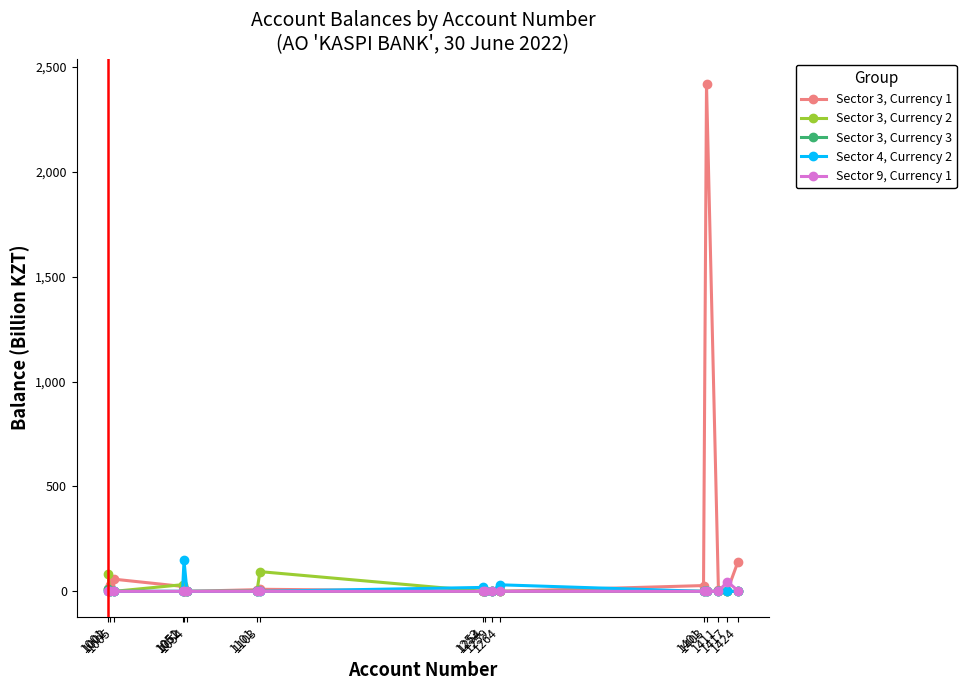

What is the spread (max minus min) of values at 1403?

2418.5